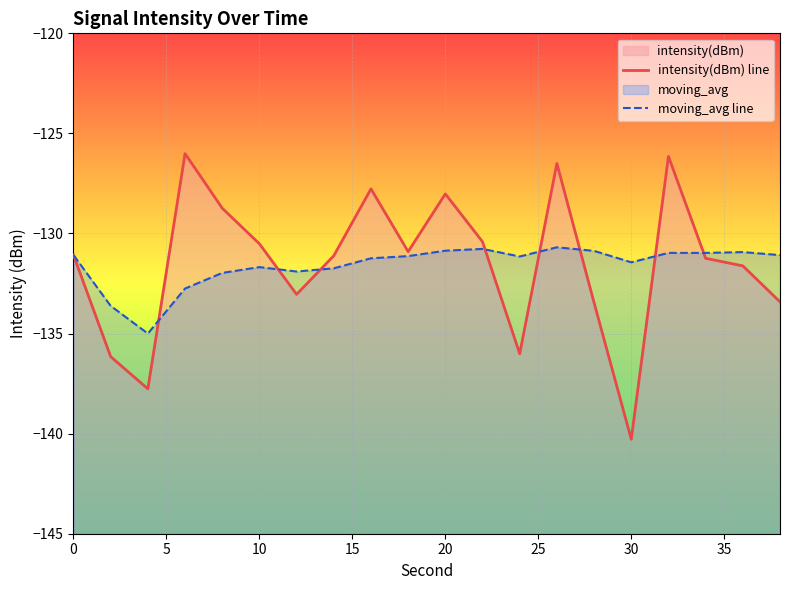

What is the sum of all moving_avg line values?

-2631.8